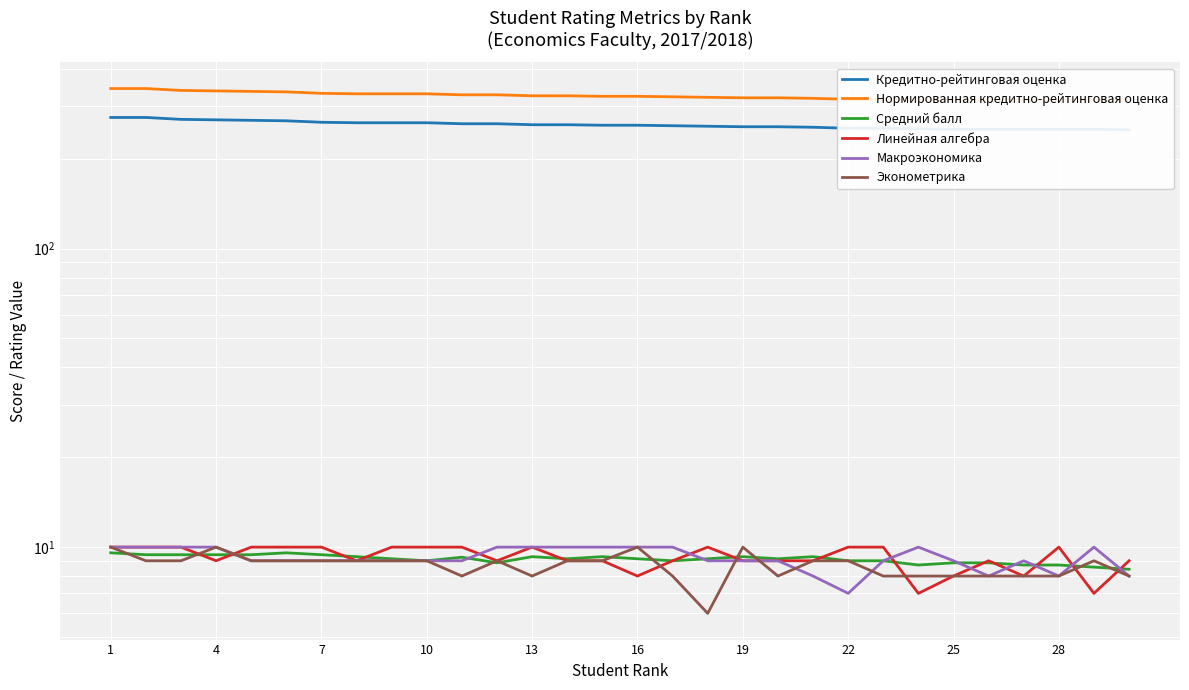

Which series has the largest total across all categories?

Нормированная кредитно-рейтинговая оценка